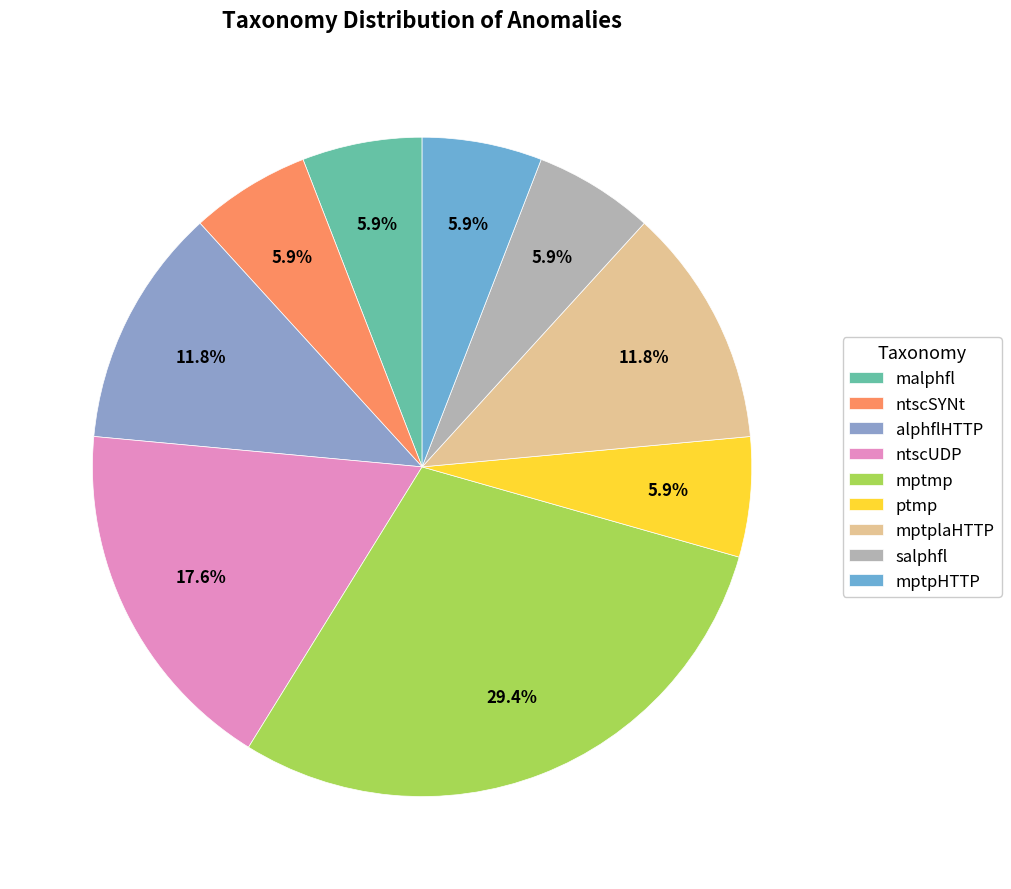

What percentage is the ntscSYNt slice, to the nearest percent?

6%